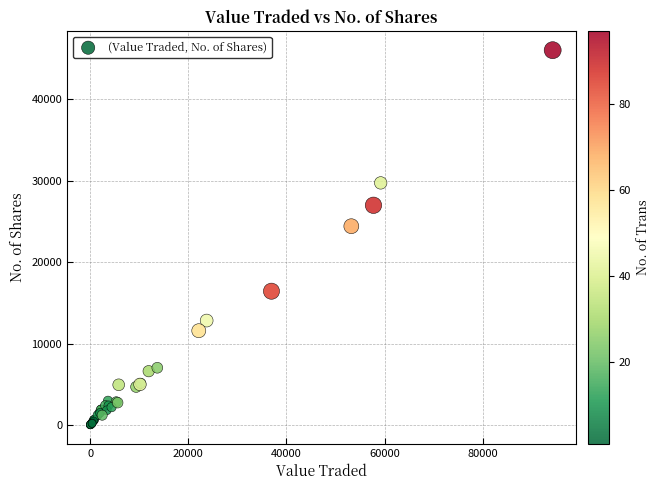

What Y value in the scatter plot is closest to 23029?

24425